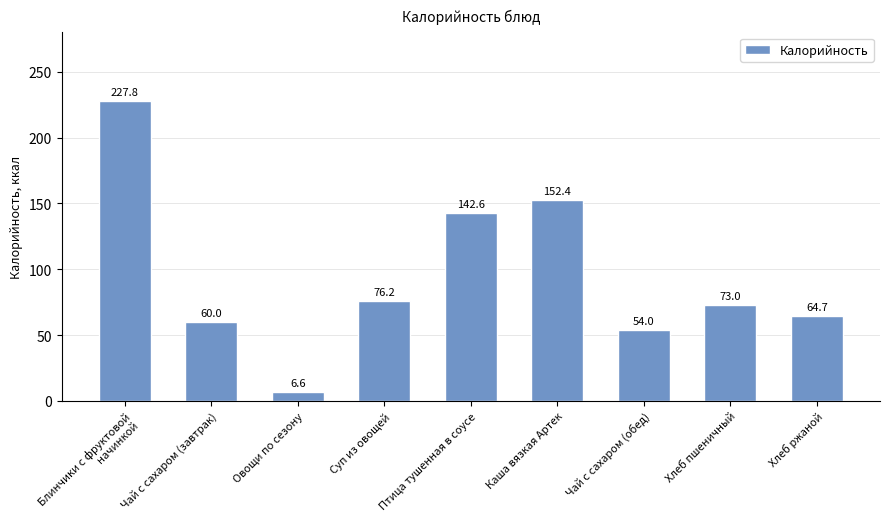

Reading left to right, transcribe all the data shown in this chart.

227.8	60.0	6.6	76.2	142.6	152.4	54.0	73.0	64.7